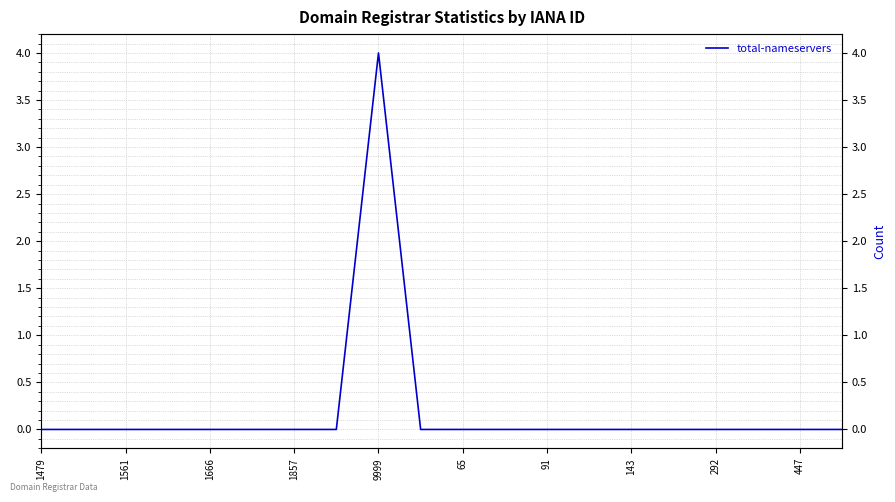

Is this an area chart (filled region under the line)?

No